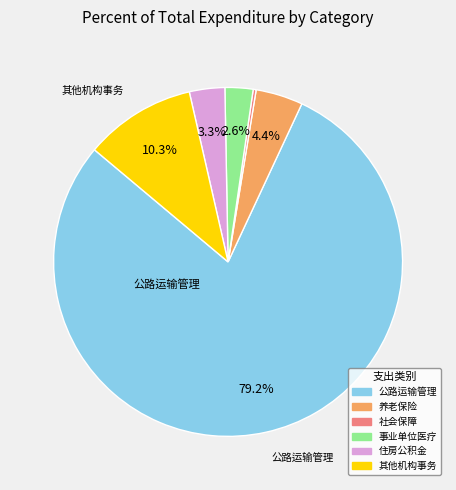

To the nearest percent, what is the difference between the largest and smallest slice percentages?

79%